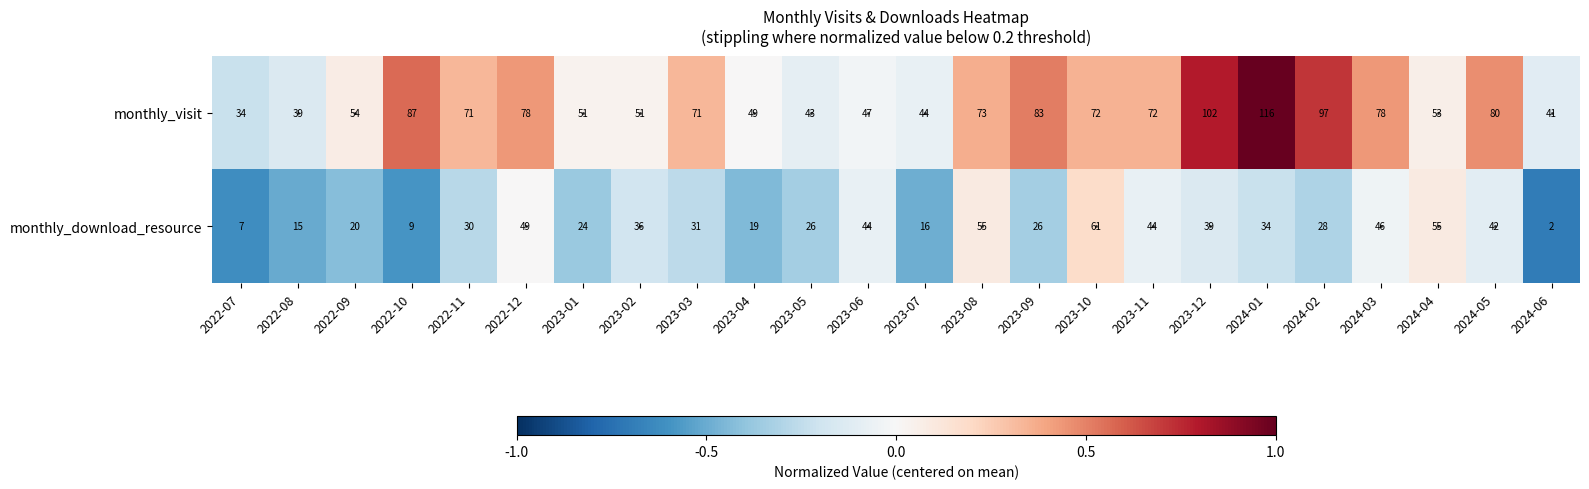

Which category has the lowest value across all series?

2024-06